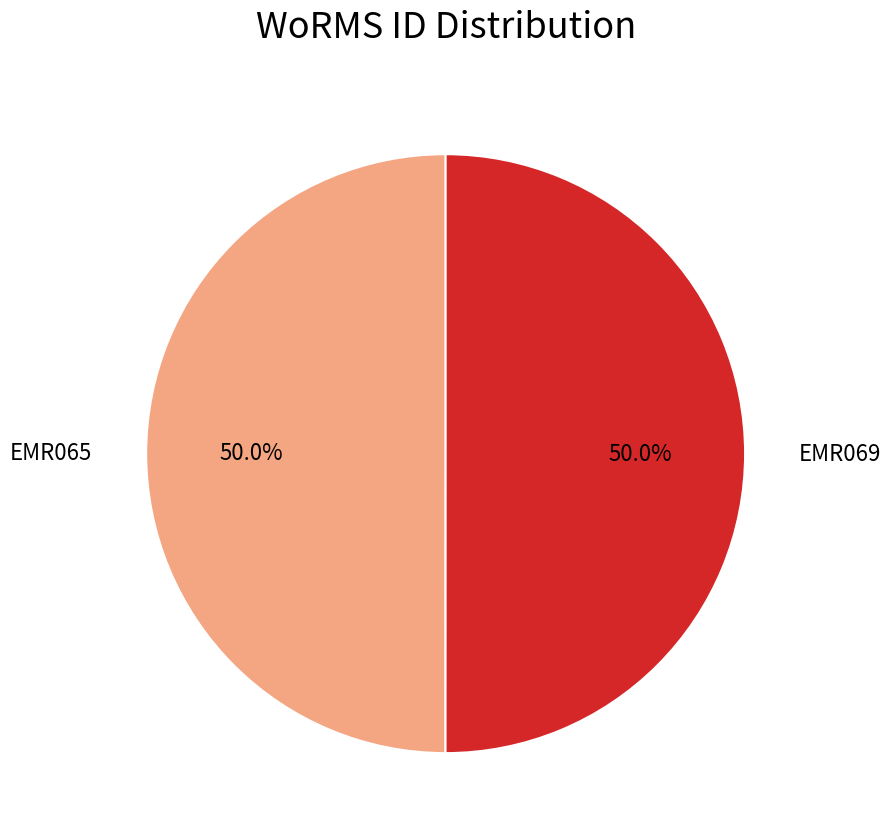

Rank the categories by value from lowest to highest.

EMR065, EMR069